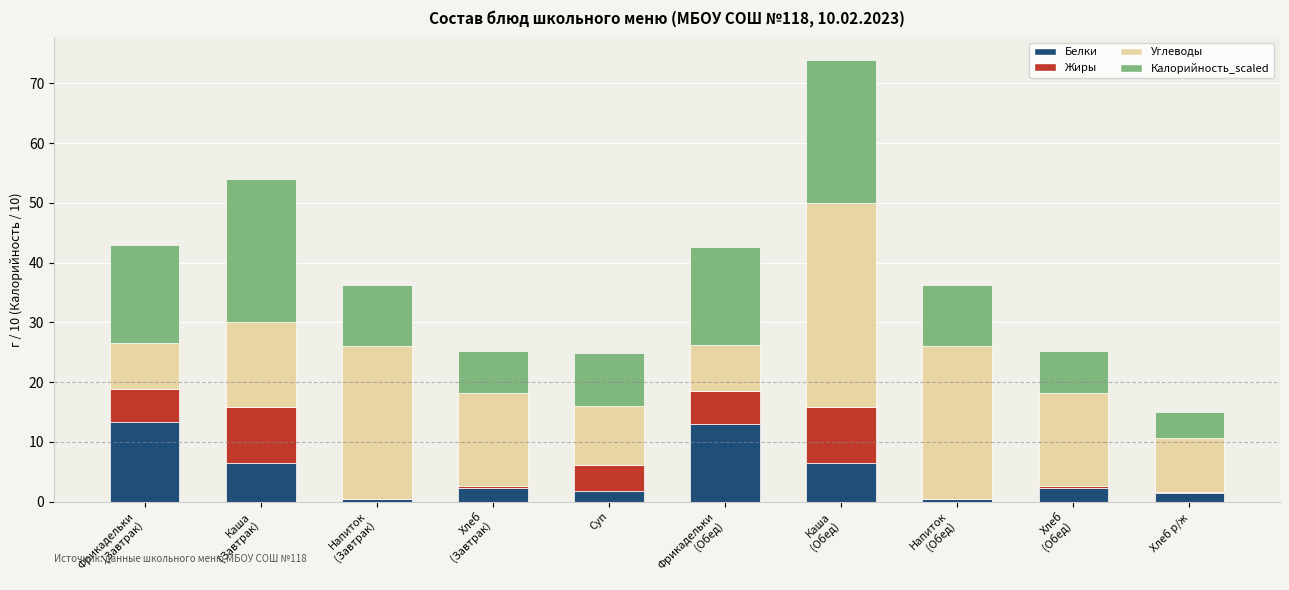

What is the total value across all series at Суп?

24.9